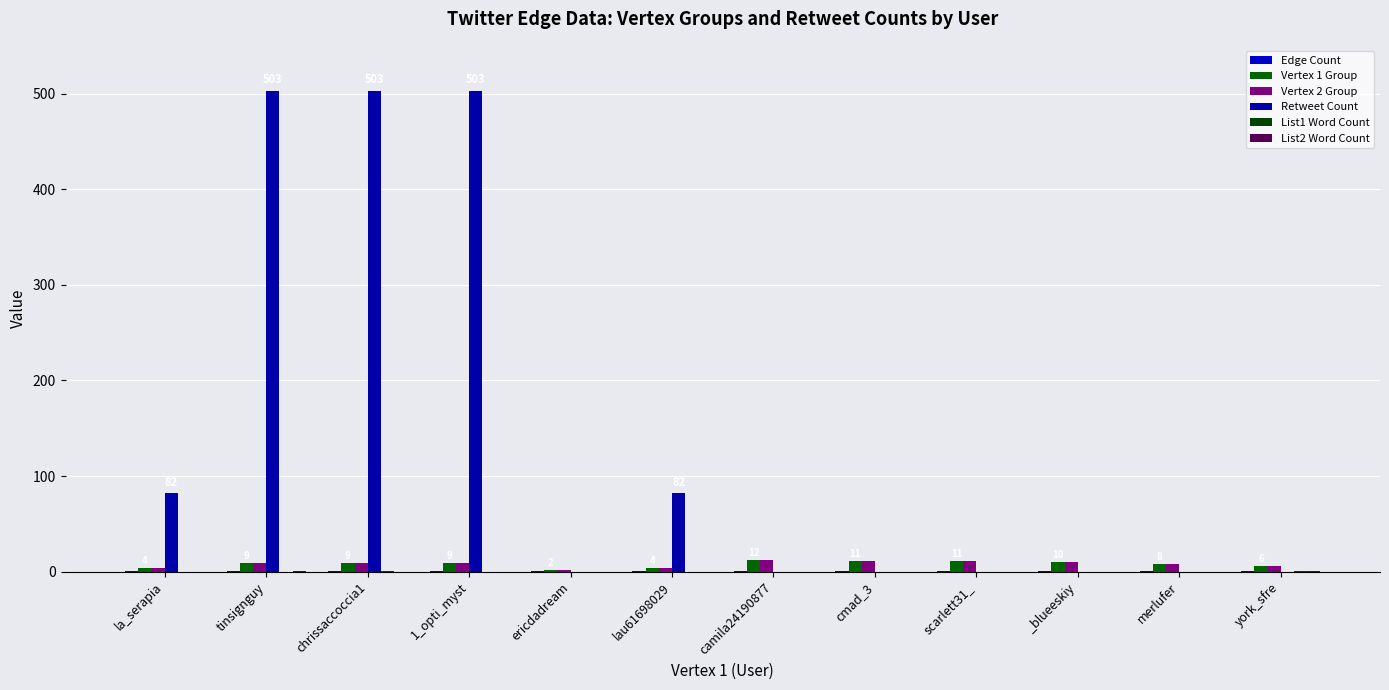

How many groups of bars are there?

12